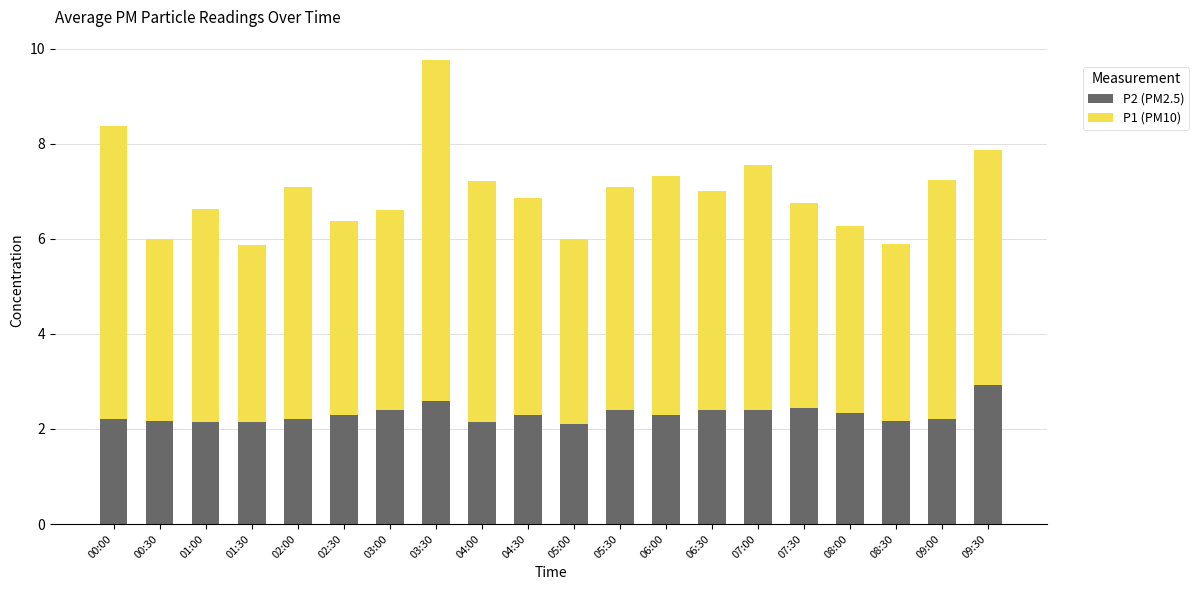

What is the sum of all P2 (PM2.5) values?

46.3